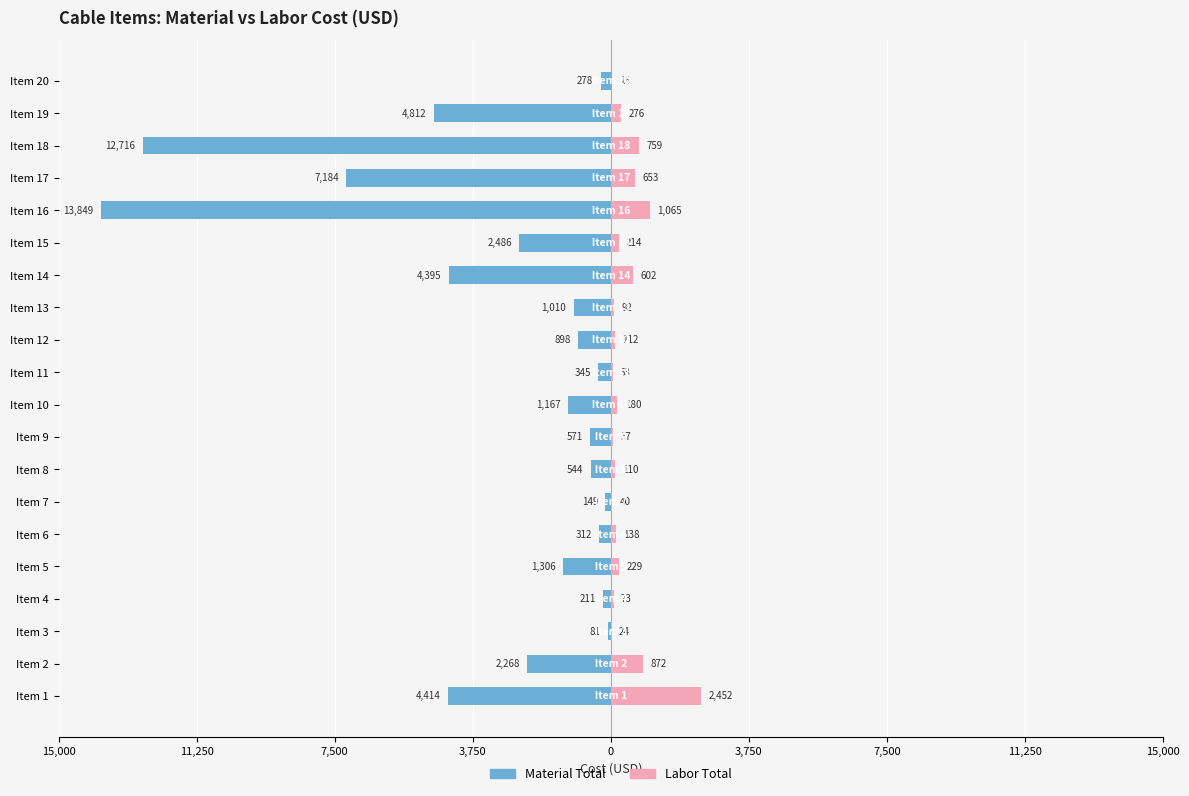

At how many categories does at least one series exceed -78?

20